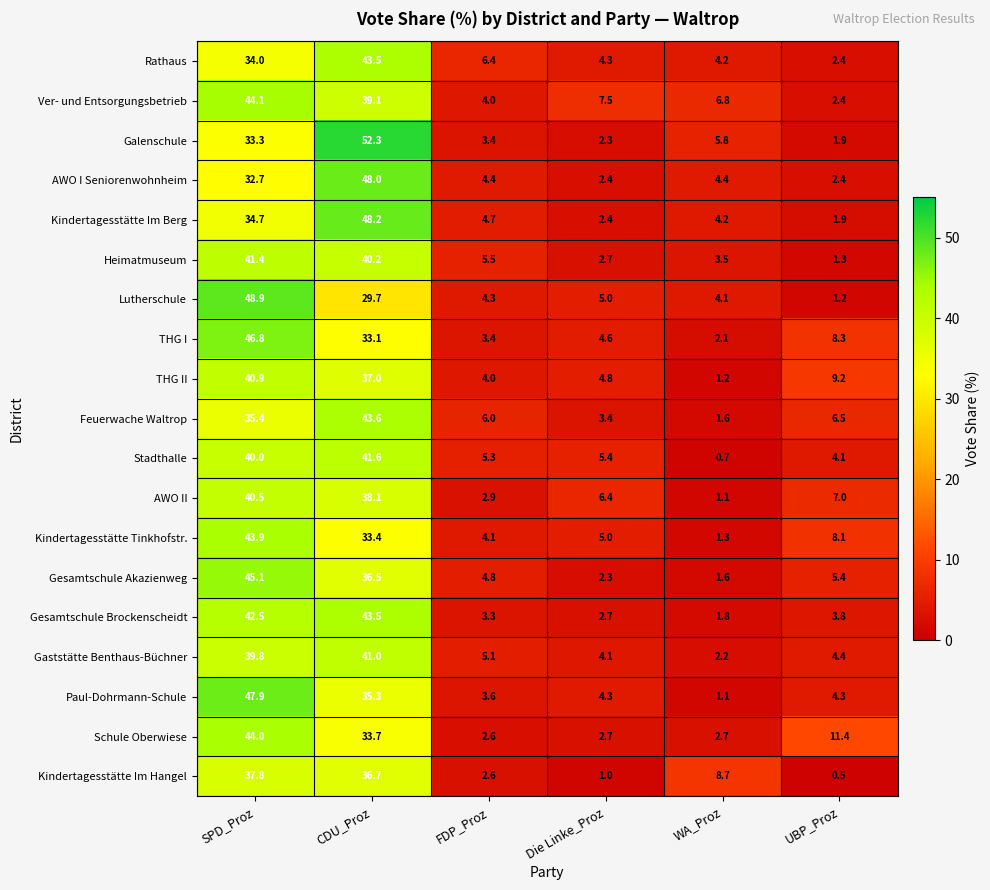

Which series changed the most between SPD_Proz and UBP_Proz?

Lutherschule